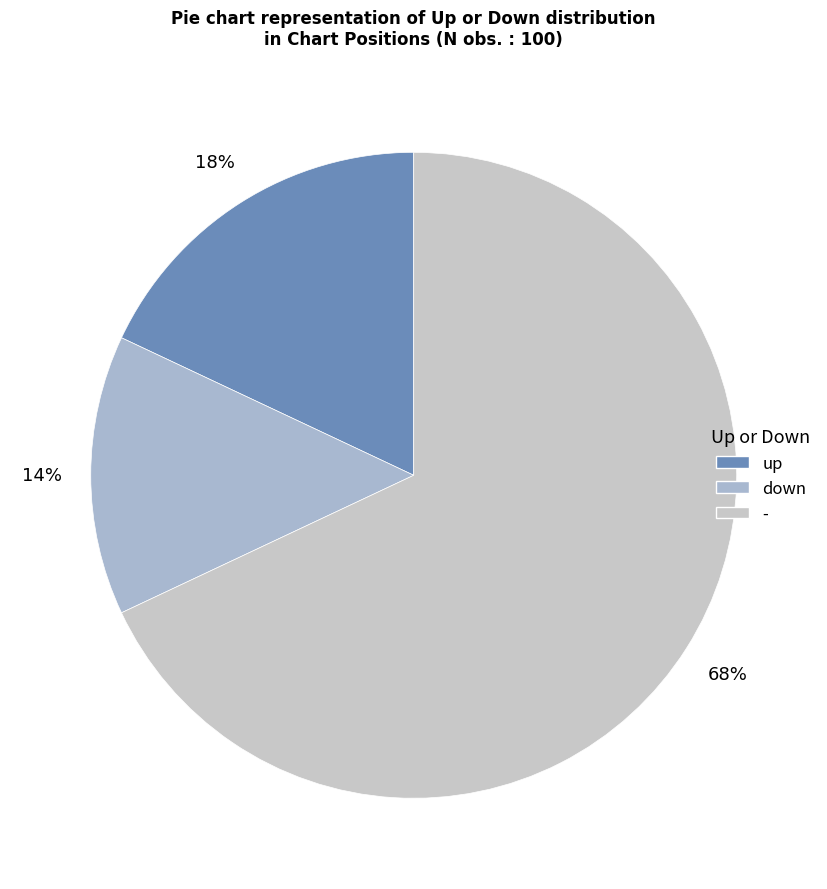

Between up and down, which is larger?

up